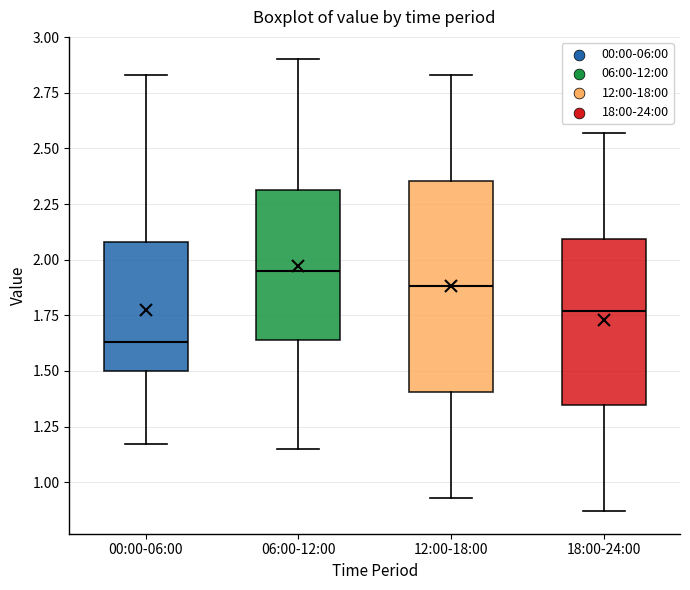

Reading left to right, read every box against the y-axis: the position of its median line, the range the box covers, and the ends of its whiskers. The values are not printed on the chart, so give them approximately, as read against the axis.

00:00-06:00: median 1.65, box 1.50 to 2.10, whiskers 1.15 to 2.85
06:00-12:00: median 1.95, box 1.65 to 2.30, whiskers 1.15 to 2.90
12:00-18:00: median 1.90, box 1.40 to 2.35, whiskers 0.95 to 2.85
18:00-24:00: median 1.75, box 1.35 to 2.10, whiskers 0.85 to 2.55